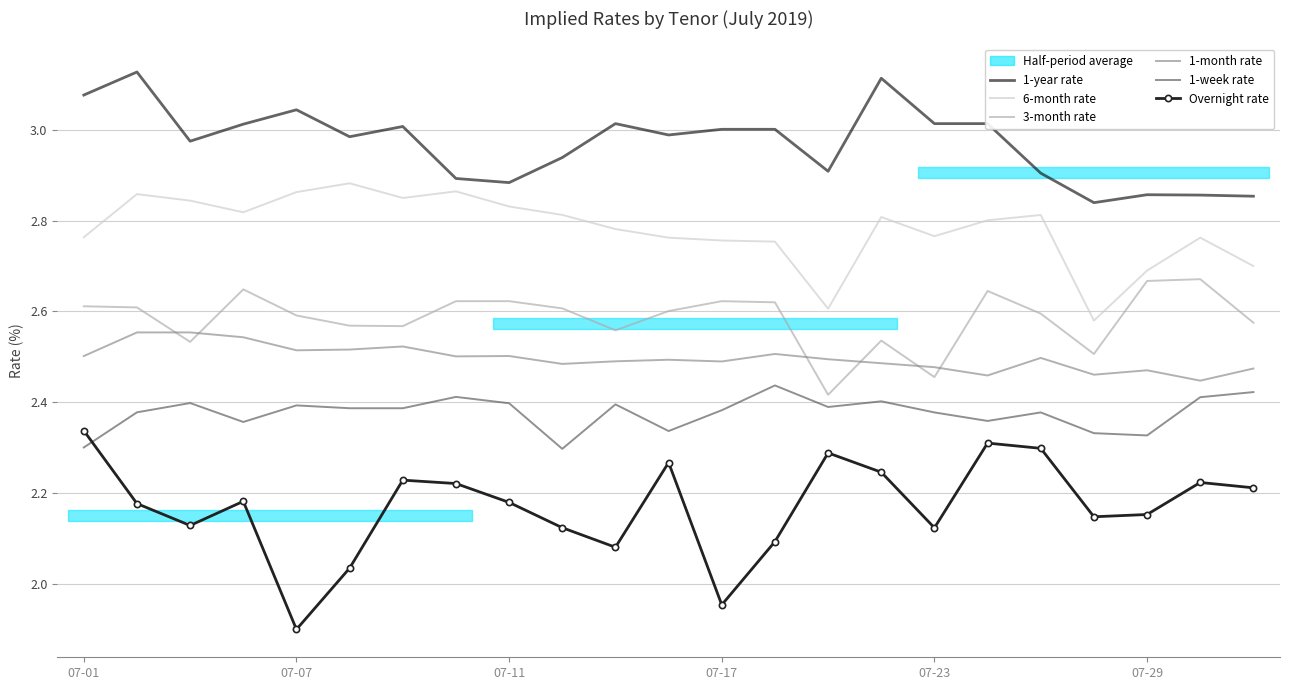

What are all the series names shown in the legend?

1-year rate, 6-month rate, 3-month rate, 1-month rate, 1-week rate, Overnight rate